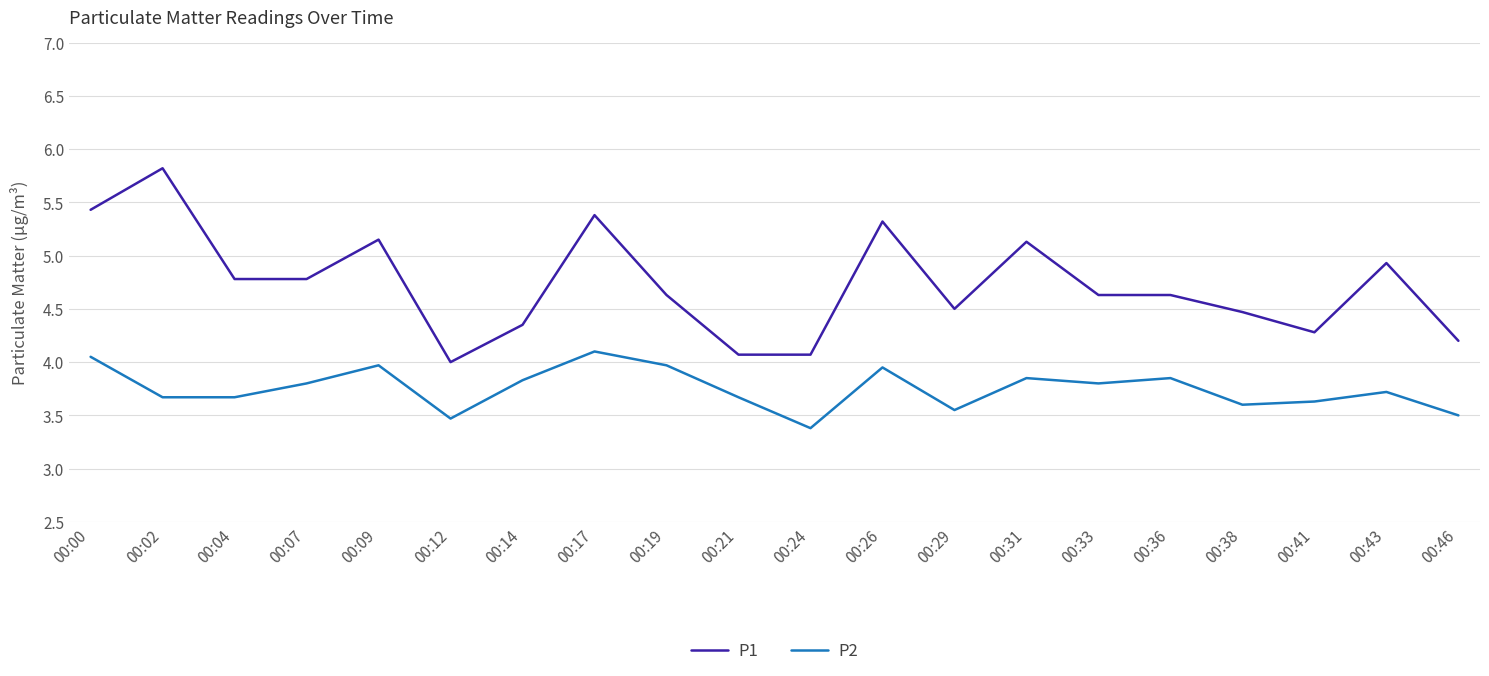

True or false: P1 has a value of 7.7 at 00:14.

False